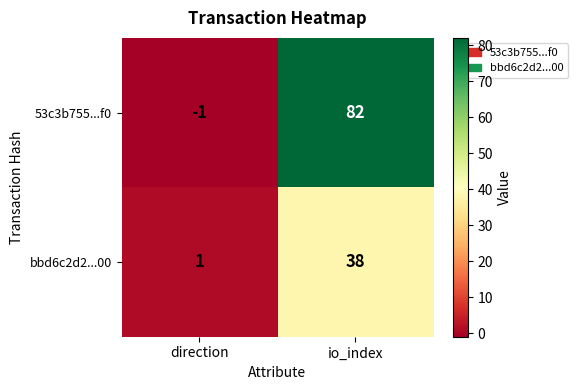

The bbd6c2d2...00 series shows 38 at io_index. True or false?

True